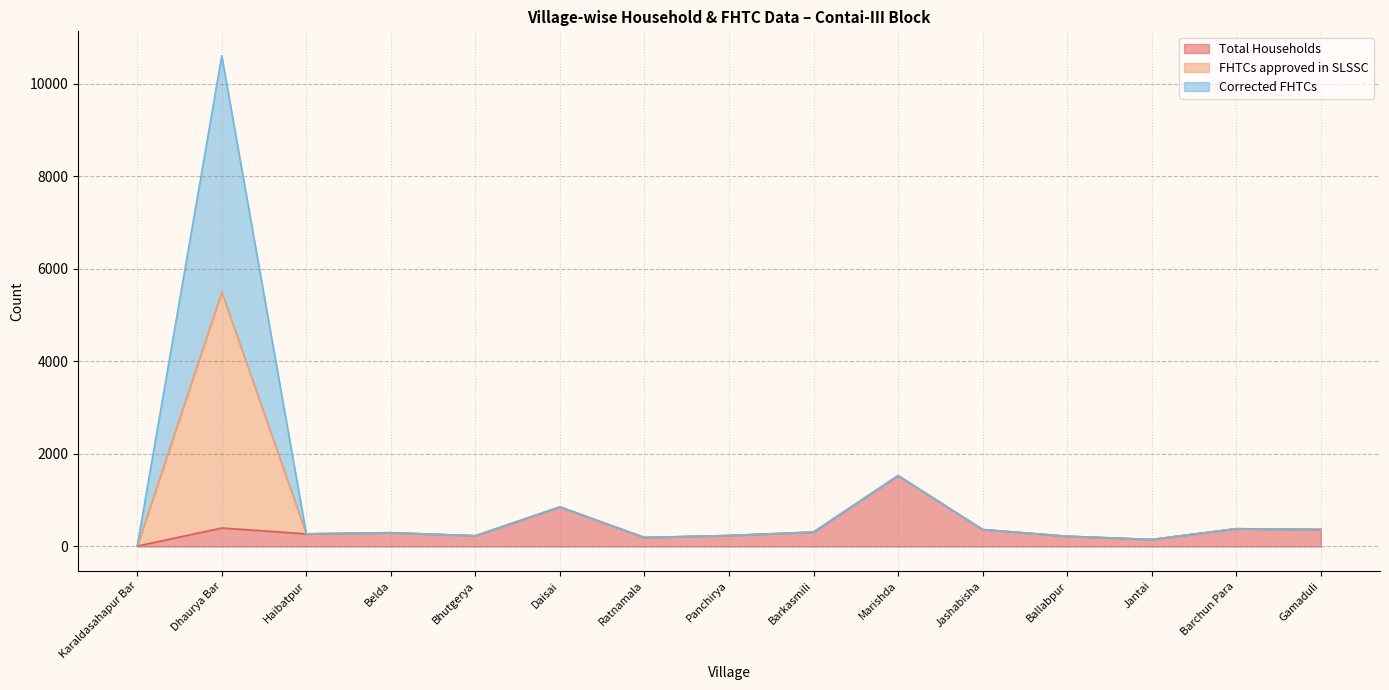

What is the average value of the Total Households series?

388